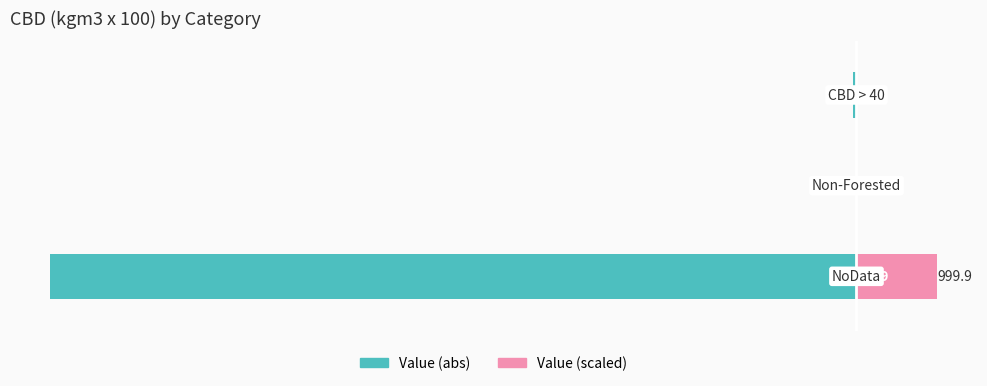

What is the sum of the Value (abs) values at 0 and 2?

-10044.0